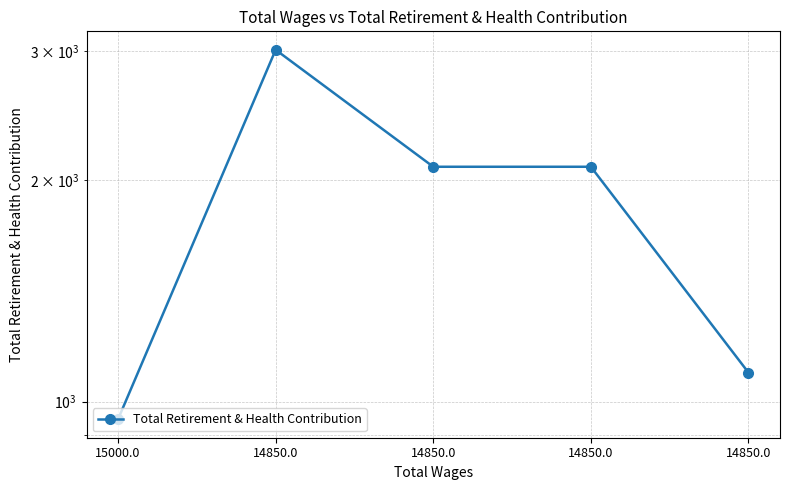

List the labels in order of value, smallest first.

15000.0, 14850.0, 14850.0, 14850.0, 14850.0